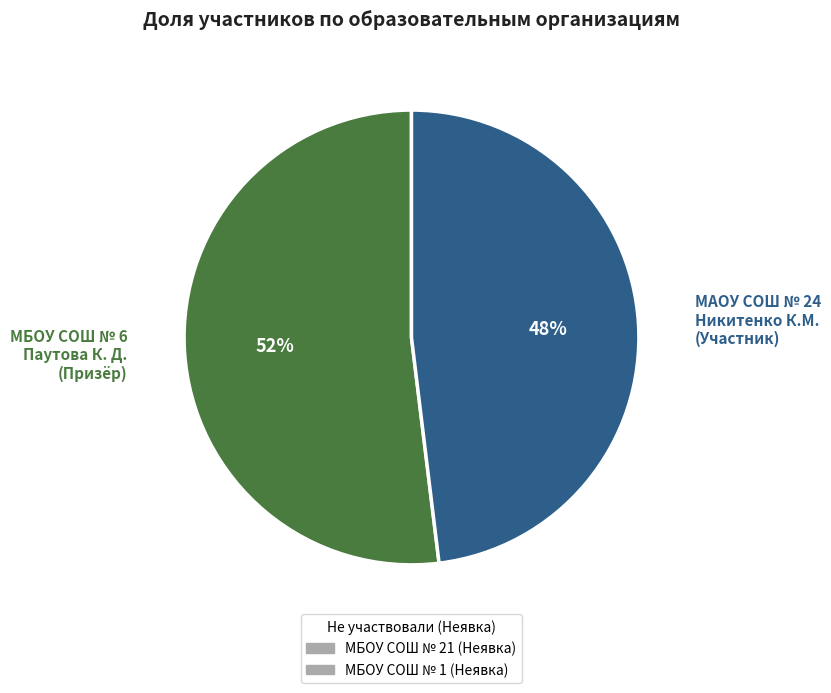

Is there a majority slice in this chart?

Yes